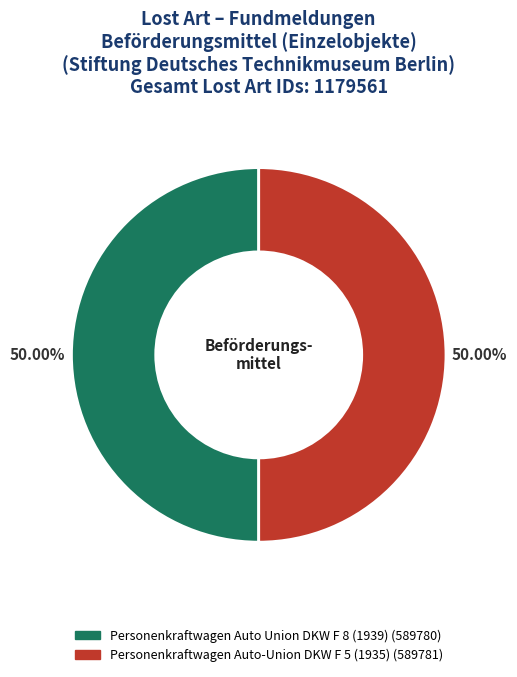

What is the ratio of the value at Personenkraftwagen Auto Union DKW F 8 (1939) to the value at Personenkraftwagen Auto-Union DKW F 5 (1935)?

1.0